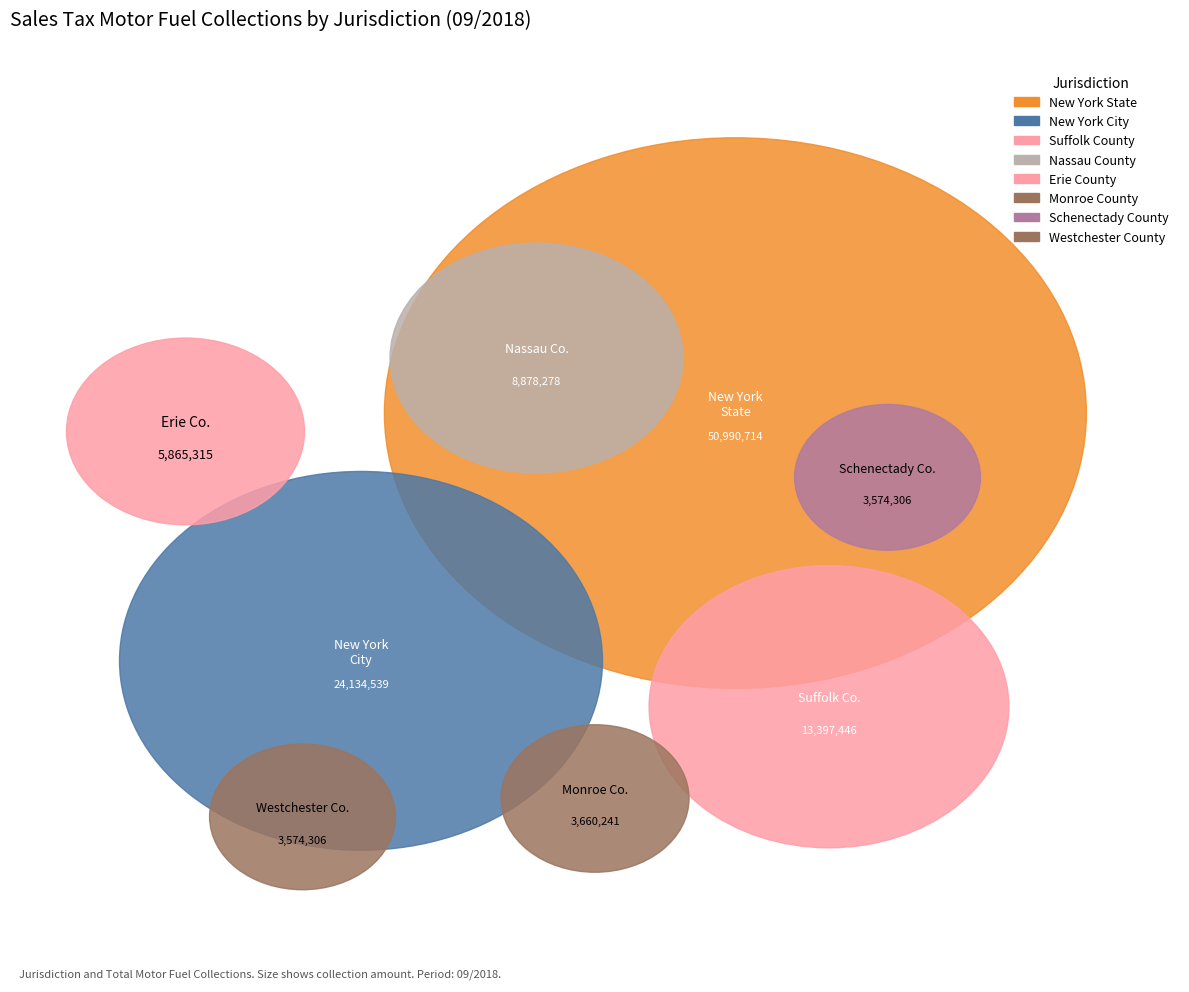

The Monroe County slice represents 1% of the pie. True or false?

False